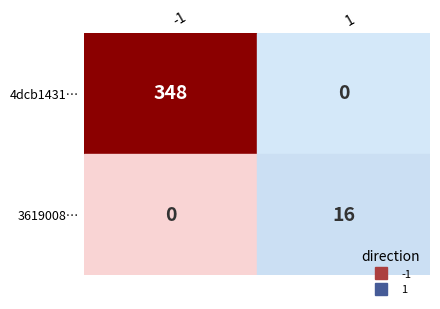

Is it true that 1 equals 528 at 0?

False